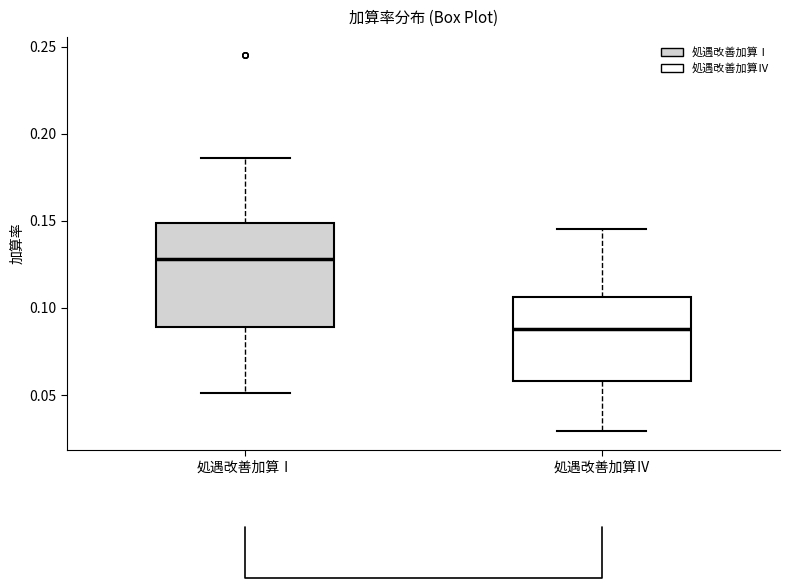

Where does the upper whisker of the box for 処遇改善加算Ⅳ end on the y-axis? The values are not printed on the chart, so give them approximately, as read against the axis.

0.145